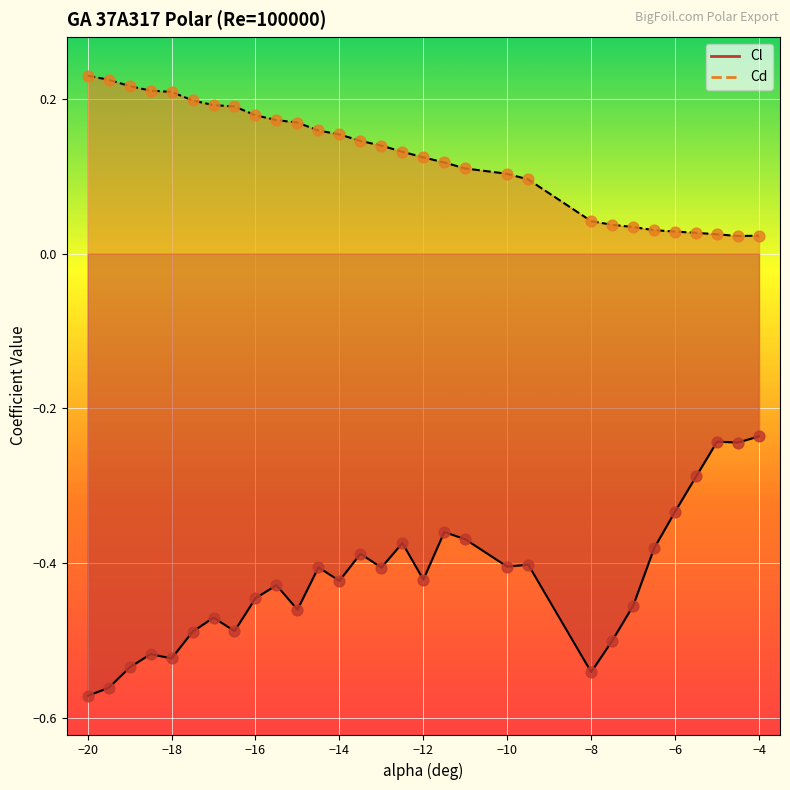

What are all the series names shown in the legend?

Cl, Cd